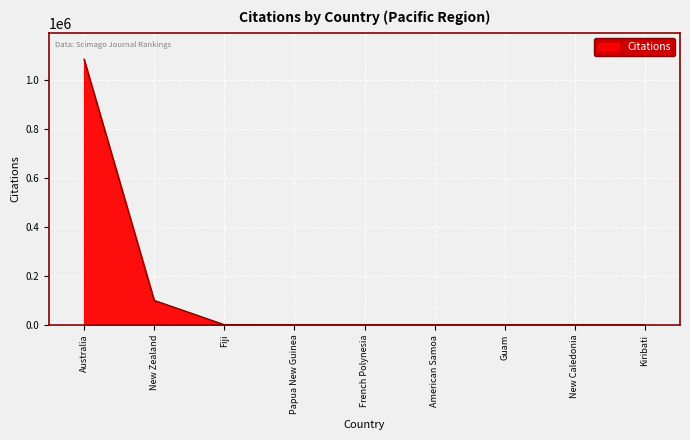

How many lines are shown in the chart?

1